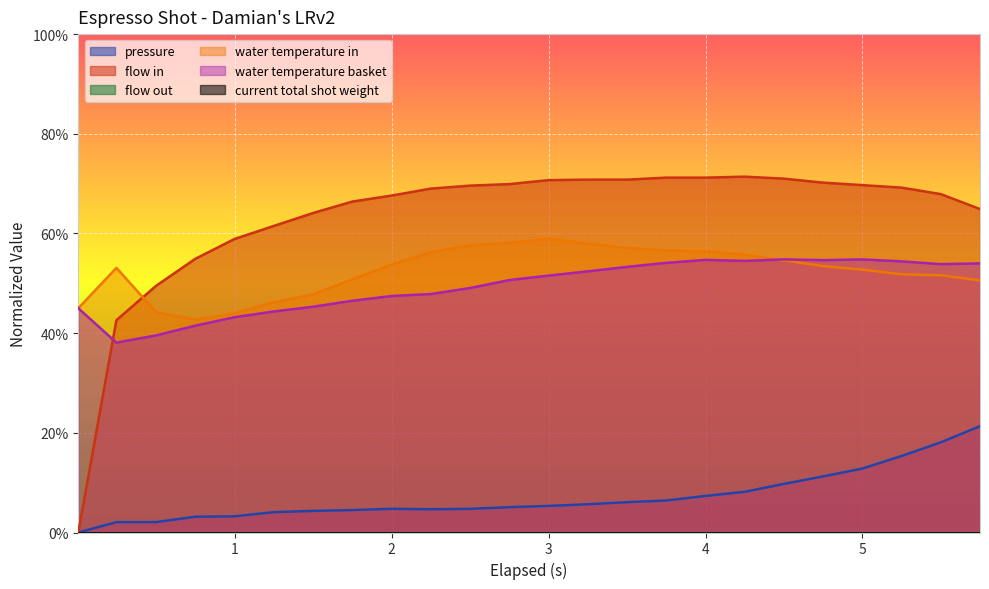

Reading left to right, what are all the values shown in this chart?

pressure: 0.0	2.1	2.1	3.2	3.2	4.1	4.3	4.5	4.7	4.7	4.7	5.1	5.3	5.7	6.1	6.4	7.3	8.2	9.7	11.2	12.8	15.3	18.1	21.3
flow_in: 0.0	42.6	49.5	54.9	58.9	61.5	64.1	66.4	67.6	69.0	69.6	69.9	70.7	70.8	70.8	71.2	71.2	71.4	71.0	70.2	69.7	69.2	67.9	64.9
water_temperature_in: 45.0	53.1	44.2	42.7	44.0	46.2	47.8	50.8	53.8	56.2	57.6	58.1	59.0	58.0	57.1	56.6	56.5	55.8	54.6	53.4	52.7	51.8	51.6	50.6
water_temperature_basket: 45.0	38.1	39.5	41.5	43.2	44.4	45.3	46.5	47.4	47.8	49.1	50.6	51.6	52.4	53.3	54.1	54.7	54.5	54.8	54.7	54.8	54.4	53.8	54.0